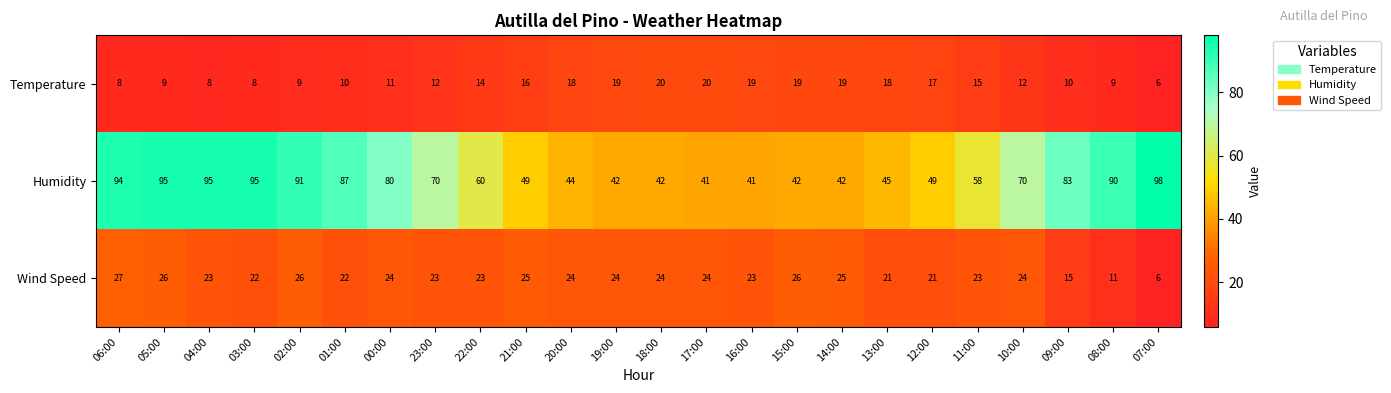

List the series in order of their overall mean, lowest first.

Temperature, Wind Speed, Humidity